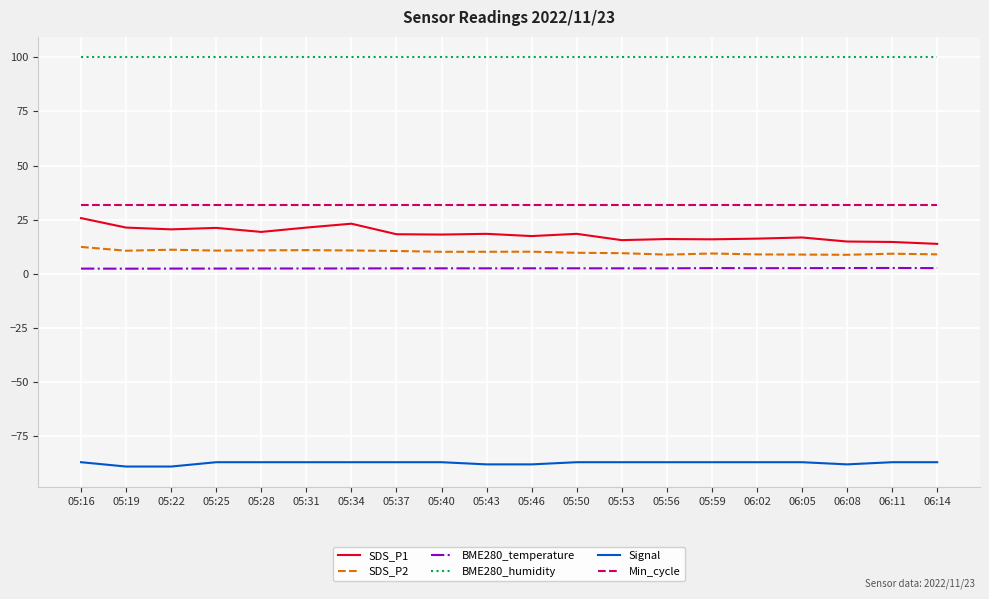

The BME280_humidity series shows 139.0 at 05:25. True or false?

False